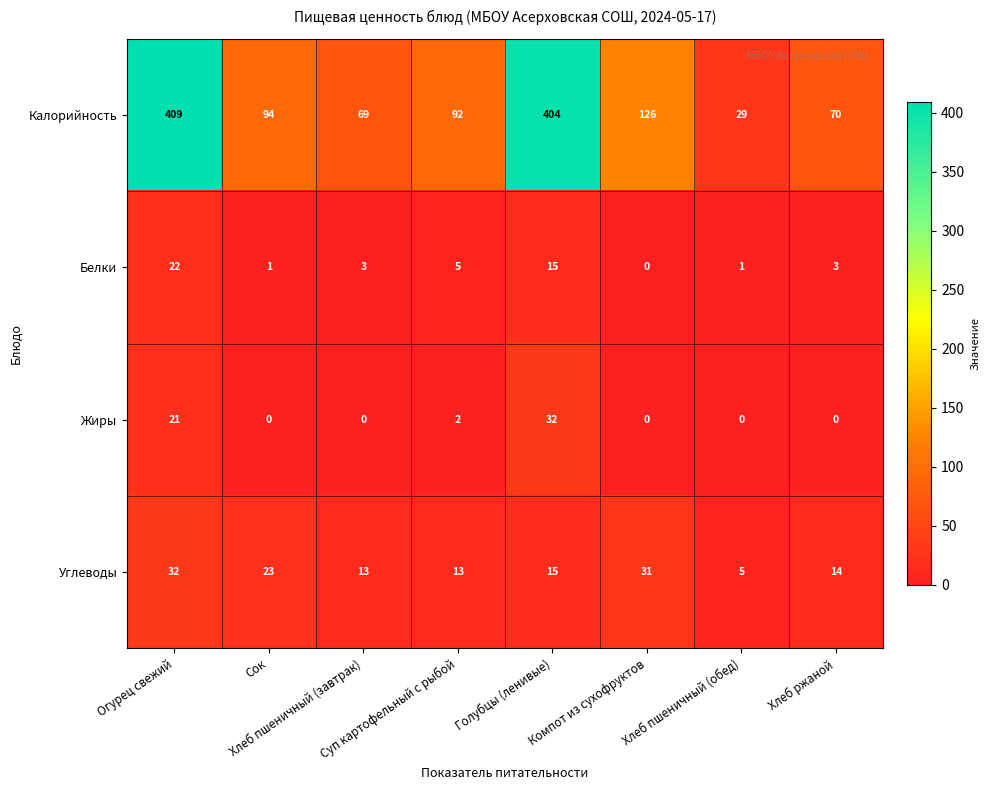

What is the sum of all Белки values?

50